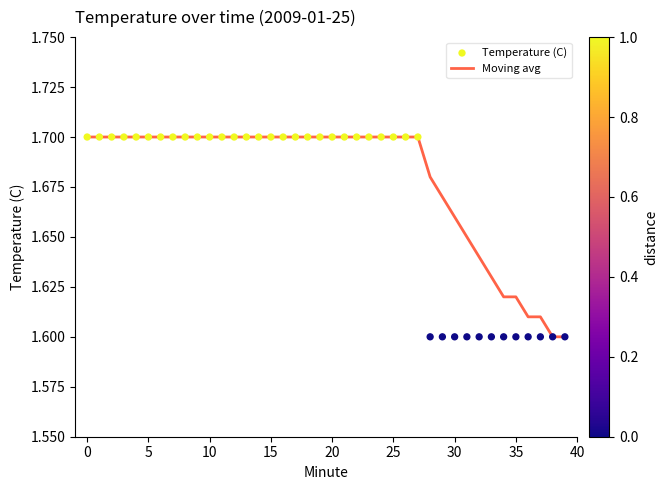

Which series contains the highest Y value?

Moving avg